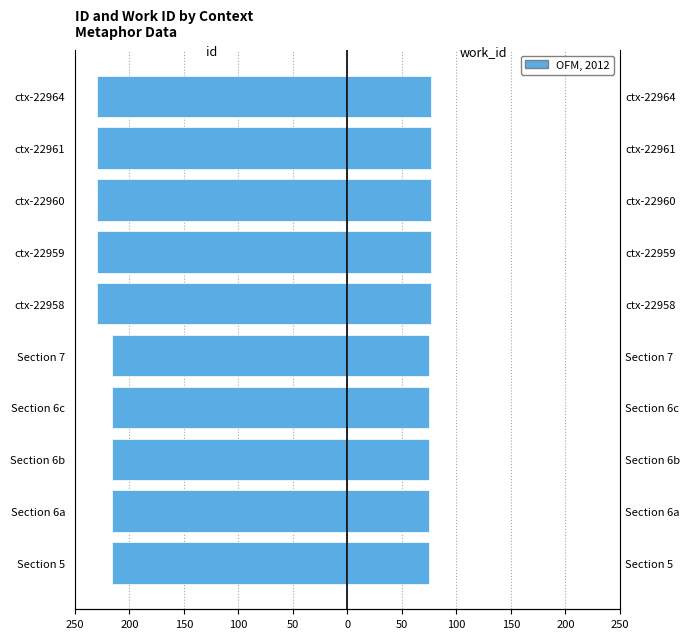

What is the difference between the highest and lowest values at 50?

291.0